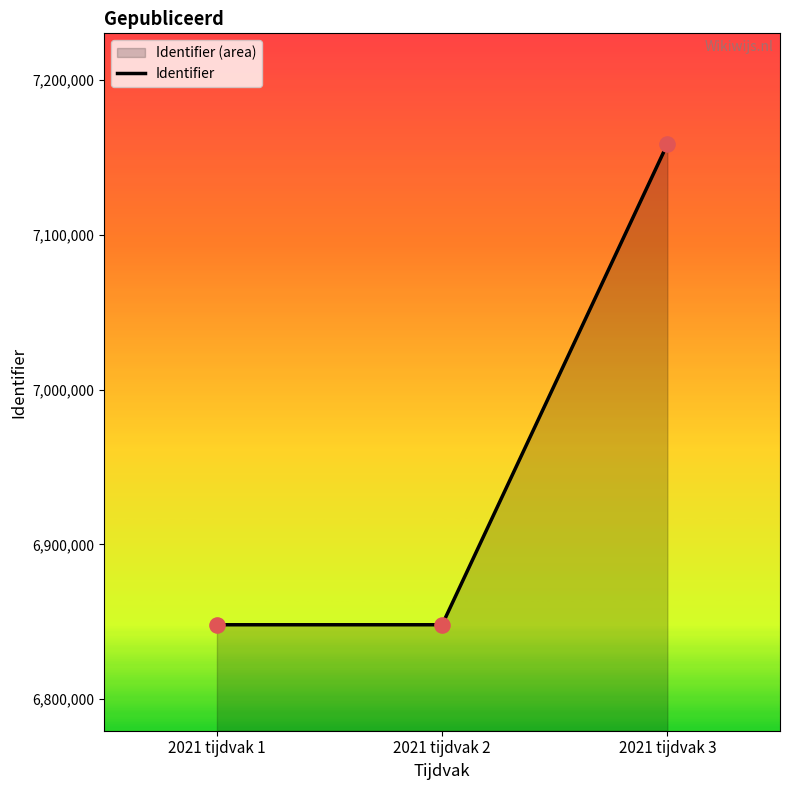

What is the change in value from 2021 tijdvak 2 to 2021 tijdvak 3?

+310609